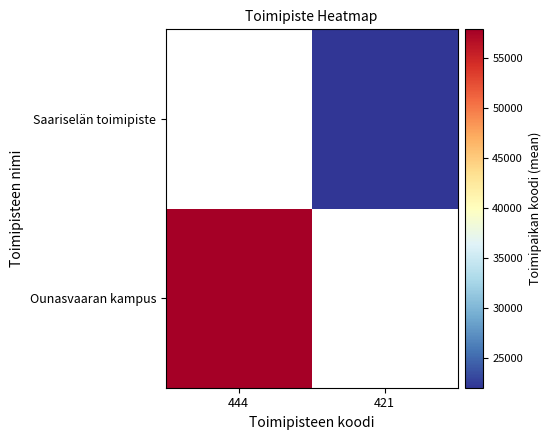

Rank the series by their maximum value, from lowest to highest.

Ounasvaaran kampus, Saariselän toimipiste